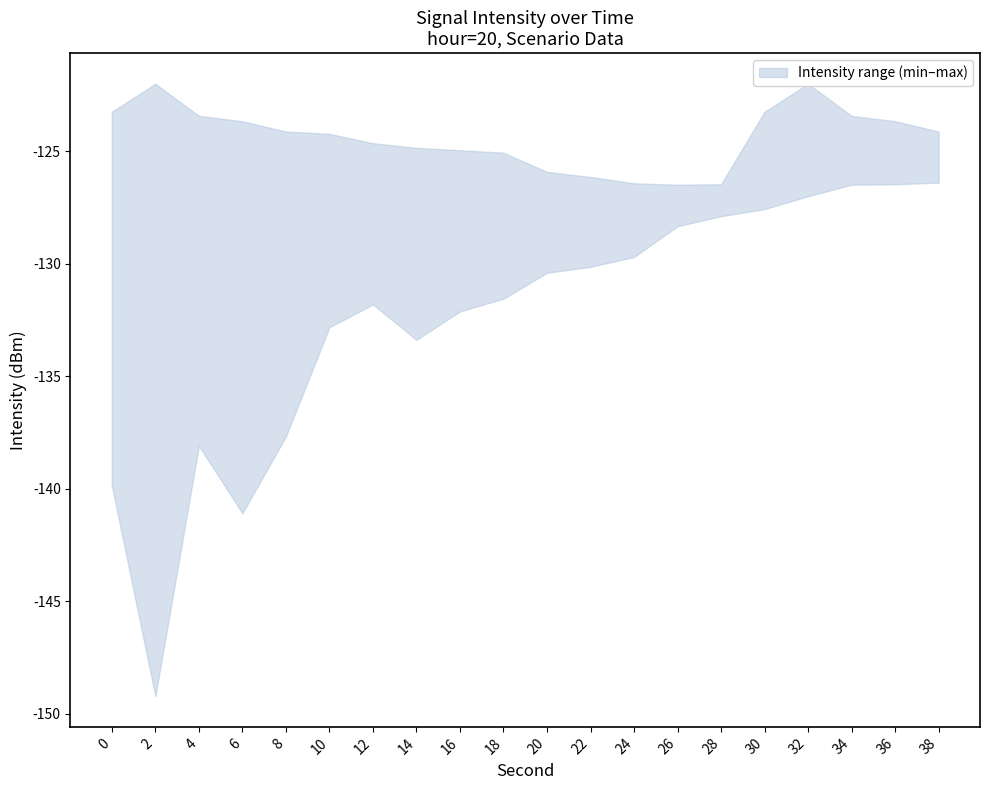

At which category is the sum across all series the highest?

32